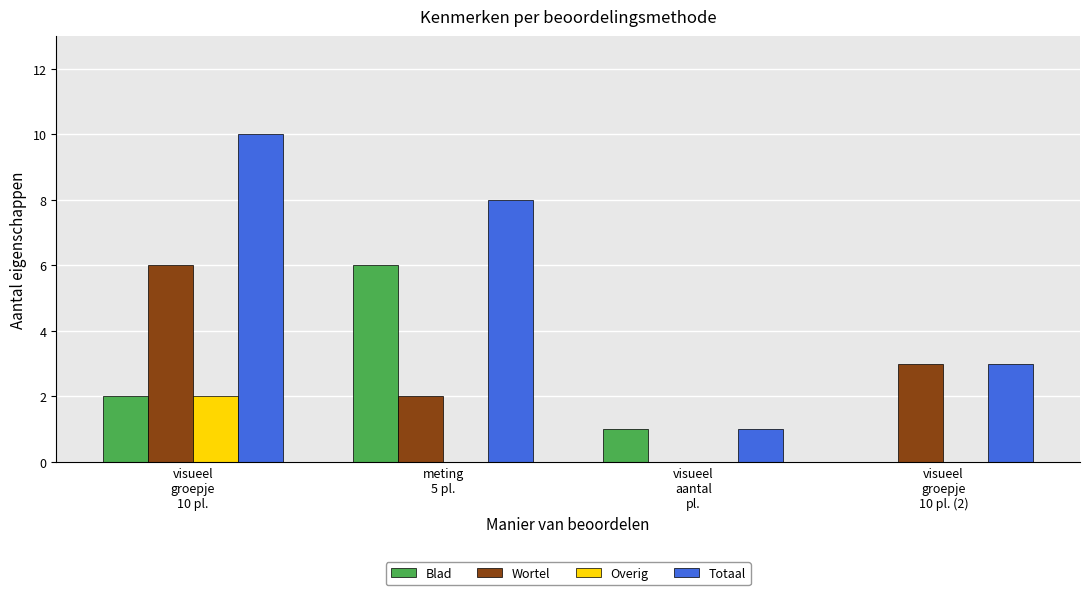

What is the approximate value of Wortel at visueel
groepje
10 pl. (2)?

3